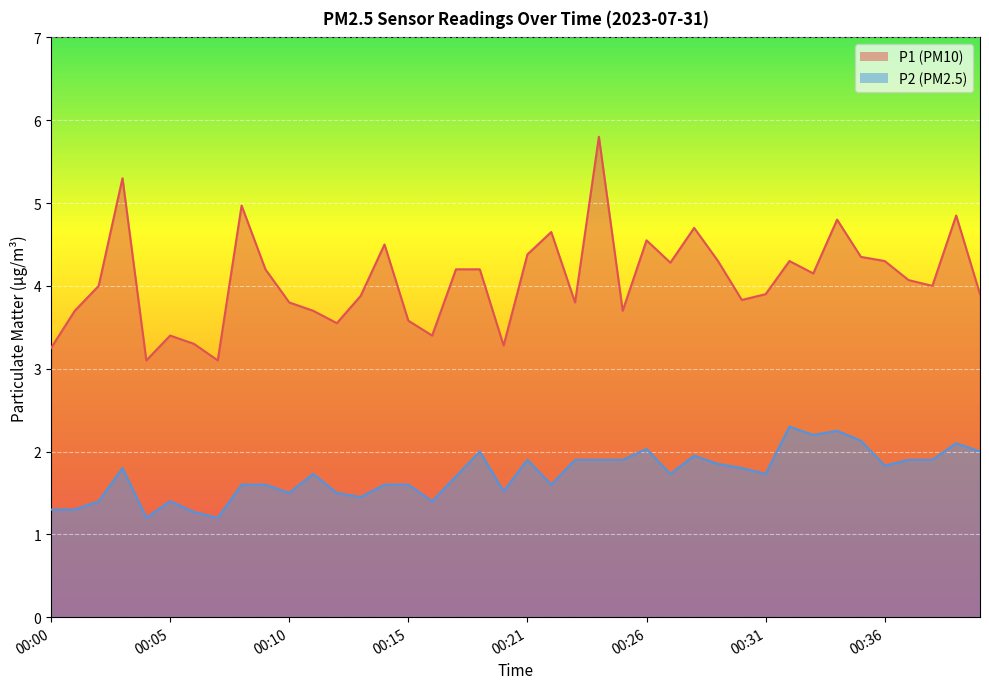

How many categories are shown in the chart?

40